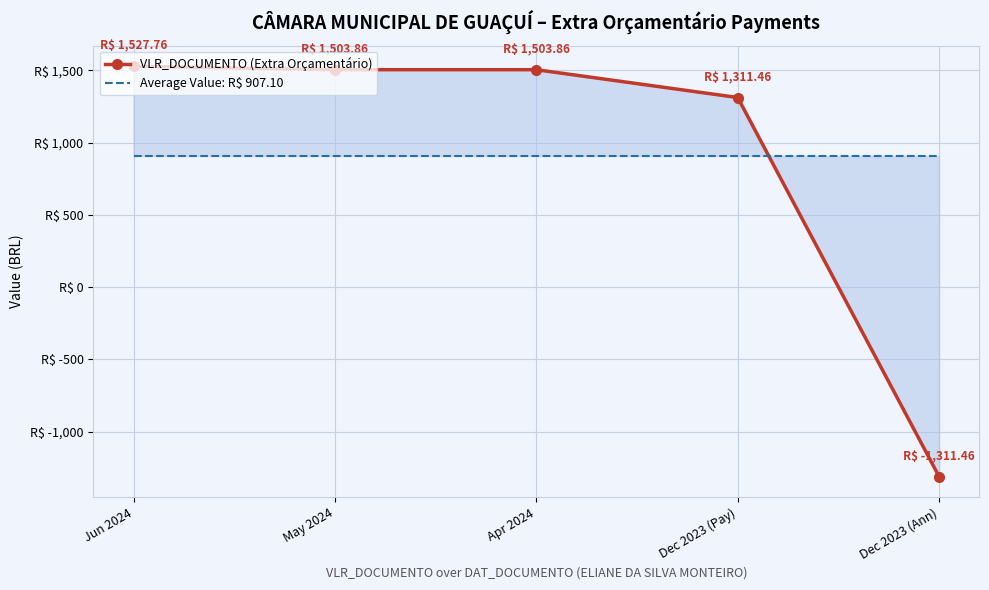

Reading left to right, list all the values displayed in this chart.

VLR_DOCUMENTO (Extra Orçamentário): Jun 2024=1527.8	May 2024=1503.9	Apr 2024=1503.9	Dec 2023 (Pay)=1311.5	Dec 2023 (Ann)=-1311.5
Average Value: R$ 907.10: Jun 2024=907.1	May 2024=907.1	Apr 2024=907.1	Dec 2023 (Pay)=907.1	Dec 2023 (Ann)=907.1